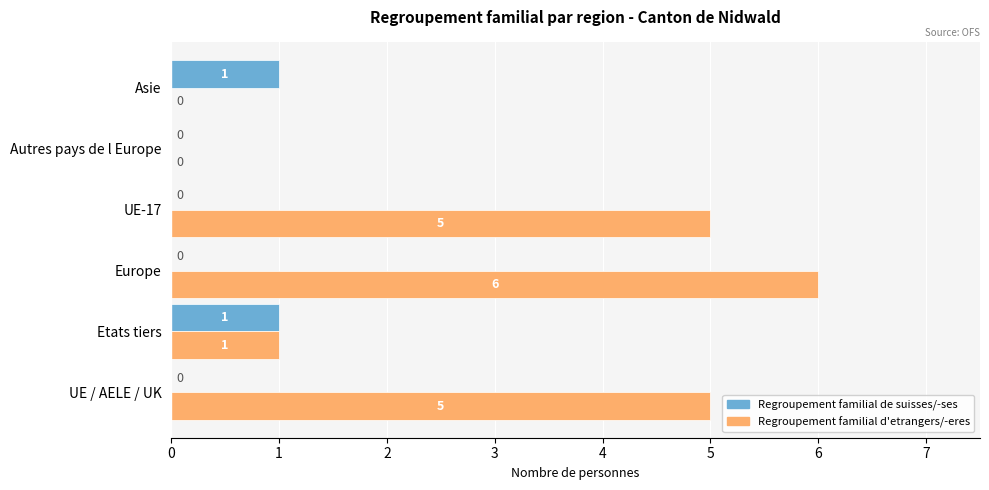

How many Regroupement familial de suisses/-ses values are between 0 and 1?

6